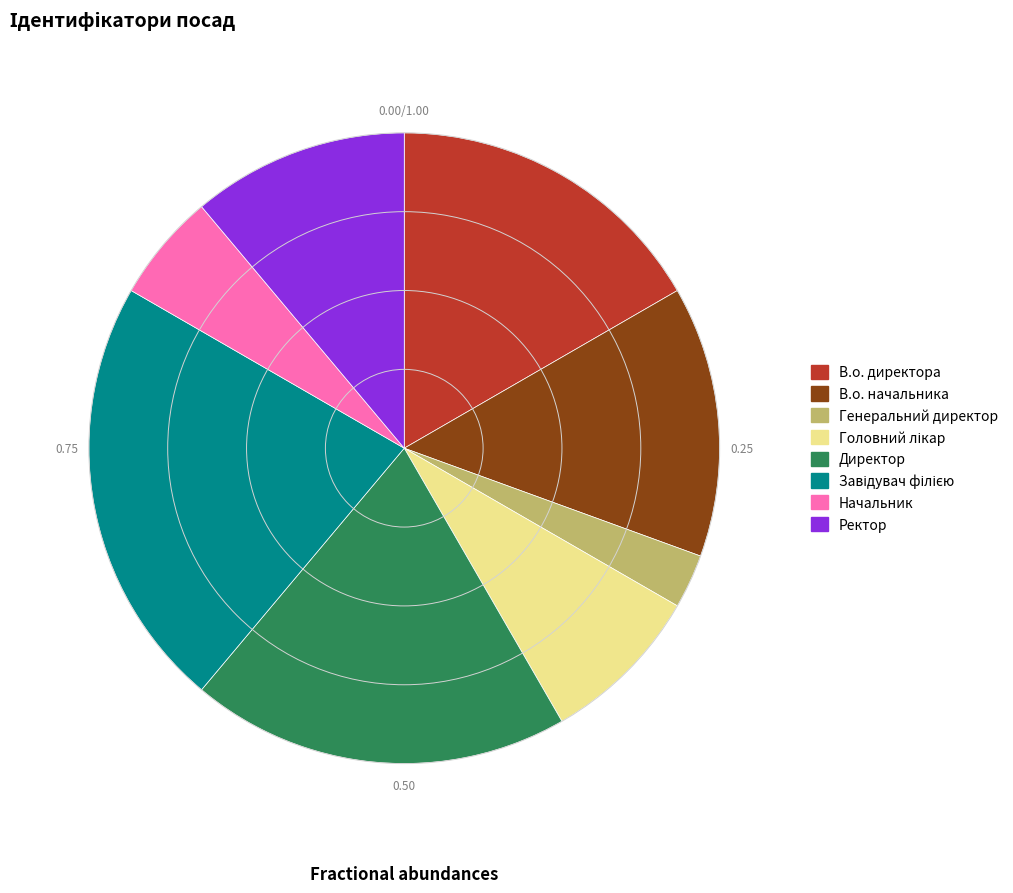

The Начальник slice represents 6% of the pie. True or false?

True